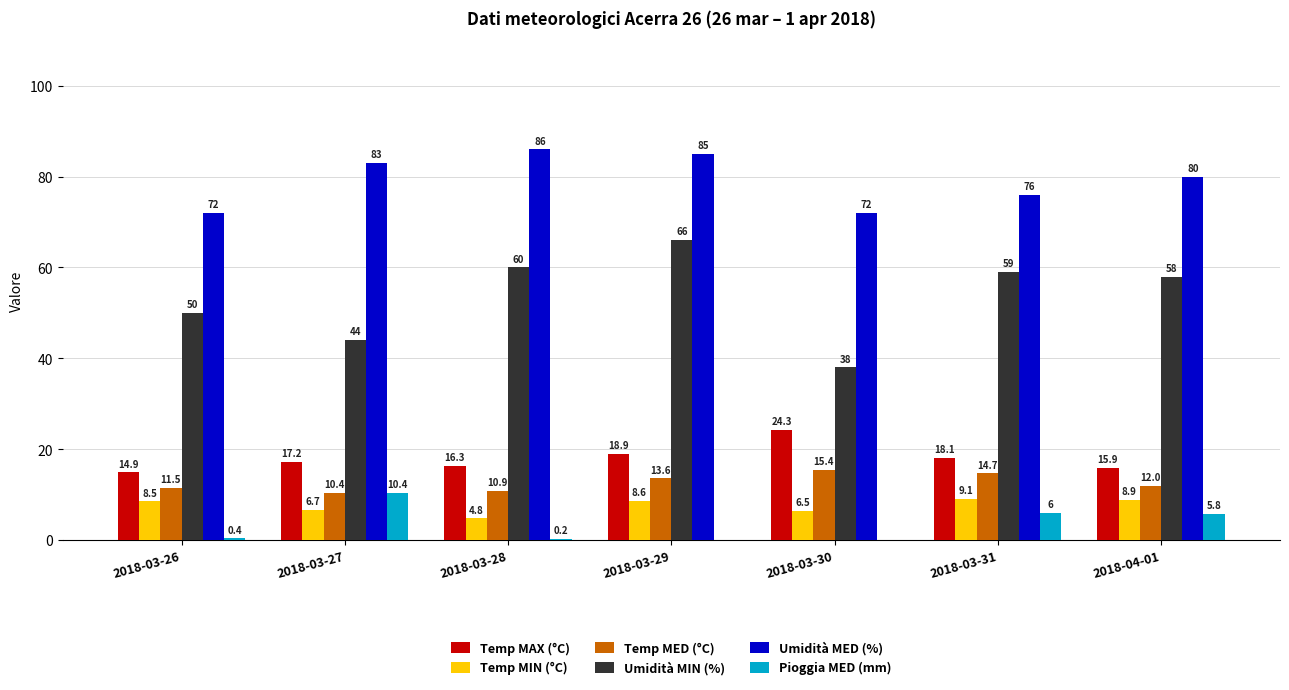

Between 2018-03-27 and 2018-04-01, which series saw the biggest shift?

Umidità MIN (%)